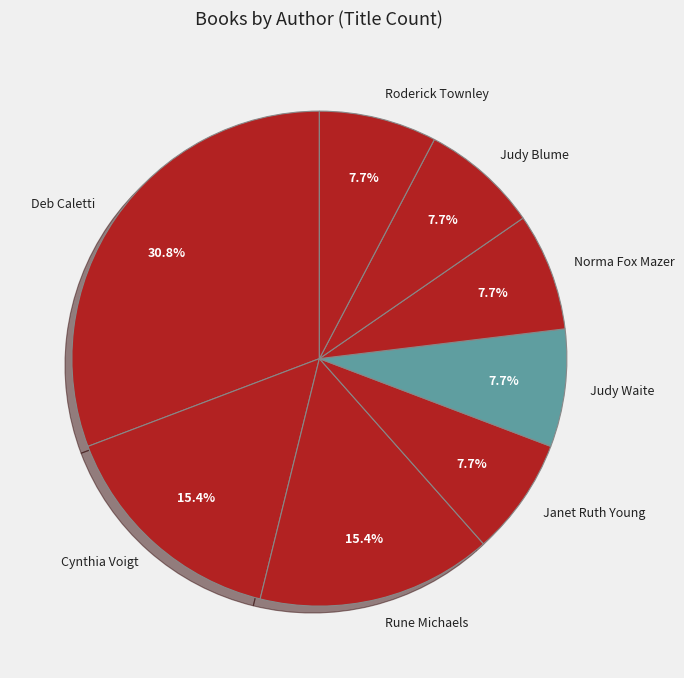

Which slice is the largest?

Deb Caletti